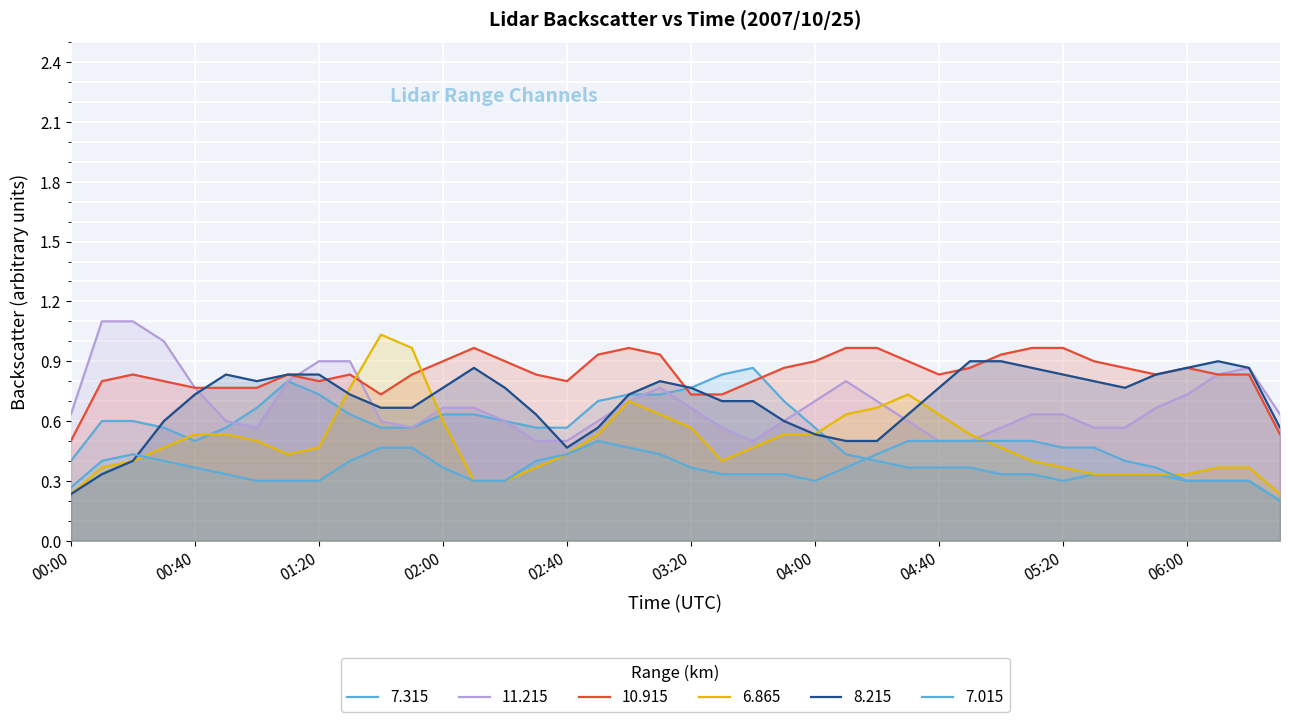

Which series changed the most between 04:00 and 06:20?

  8.215